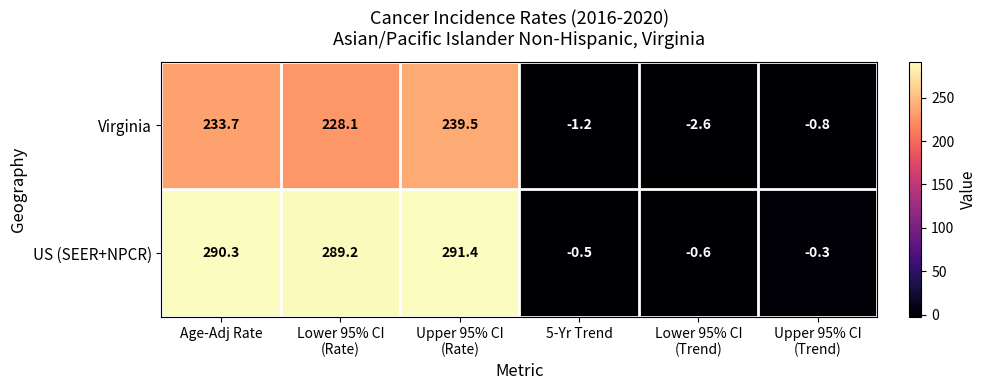

What is the greatest value displayed?

291.4